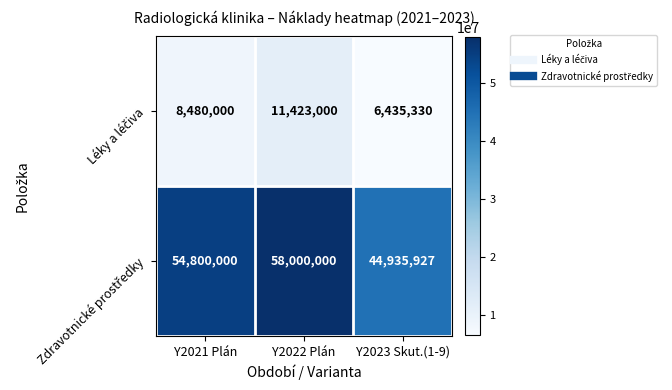

What is the total value across all series at Y2021 Plán?

63280000